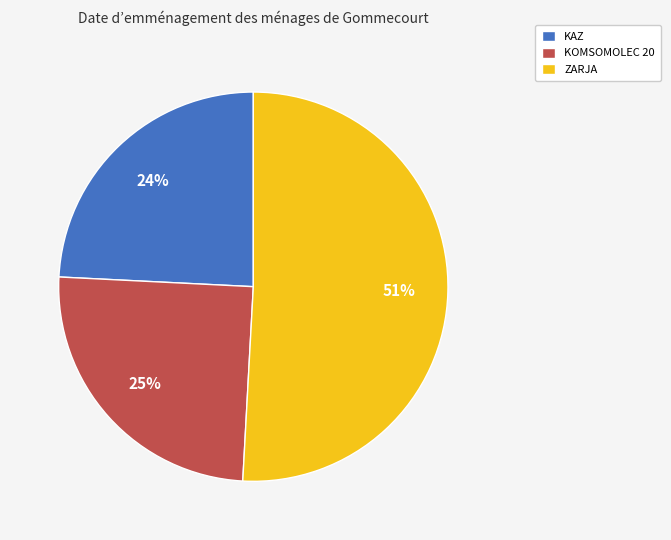

How many slices are in this pie chart?

3